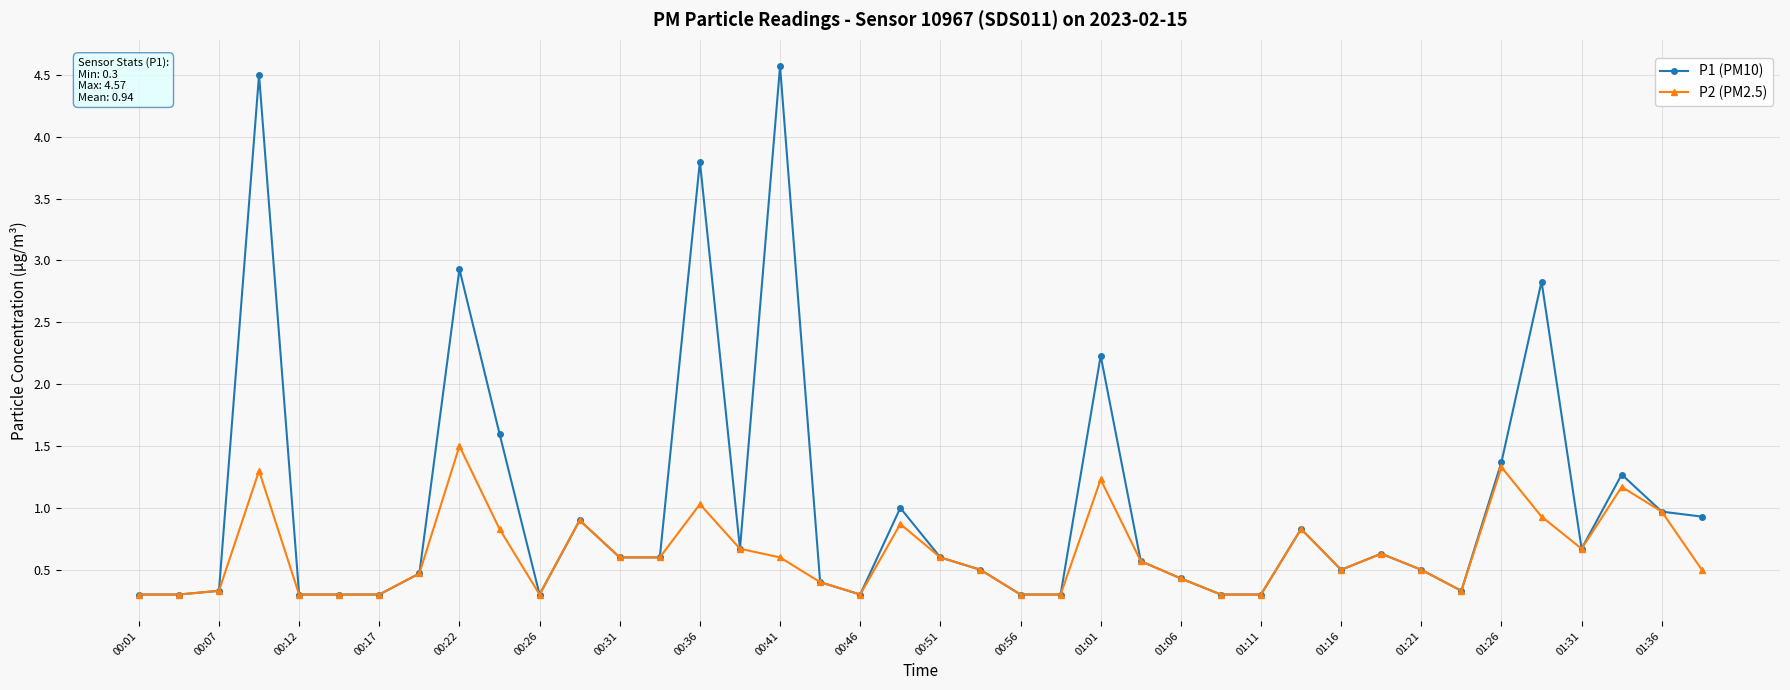

What is the average value of the P1 (PM10) series?

1.0